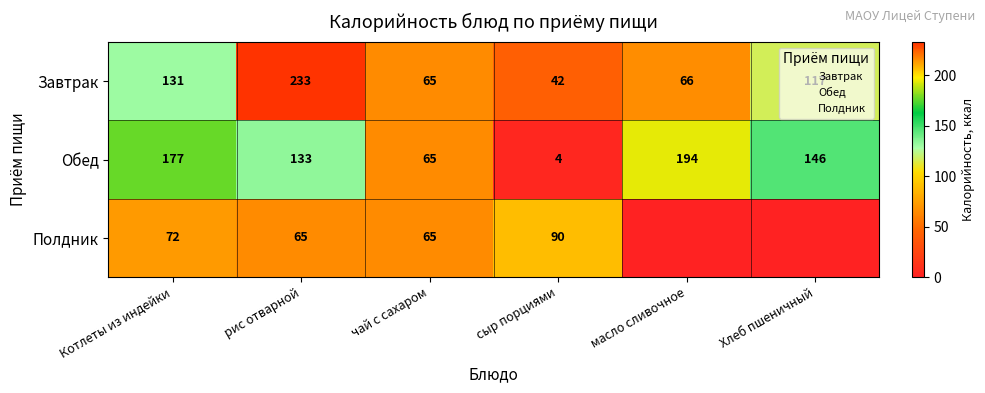

True or false: Полдник has a value of 72 at Котлеты из индейки.

True